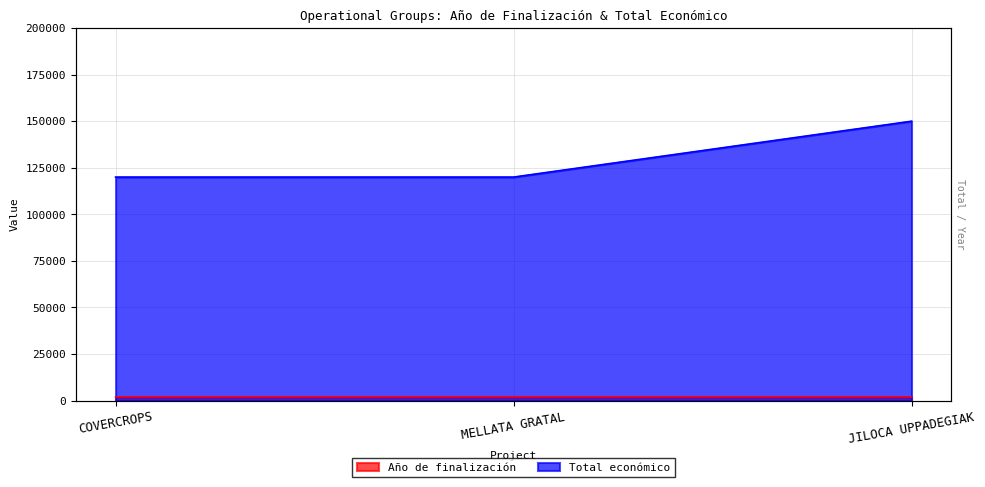

Which series has the widest spread of values?

Total económico